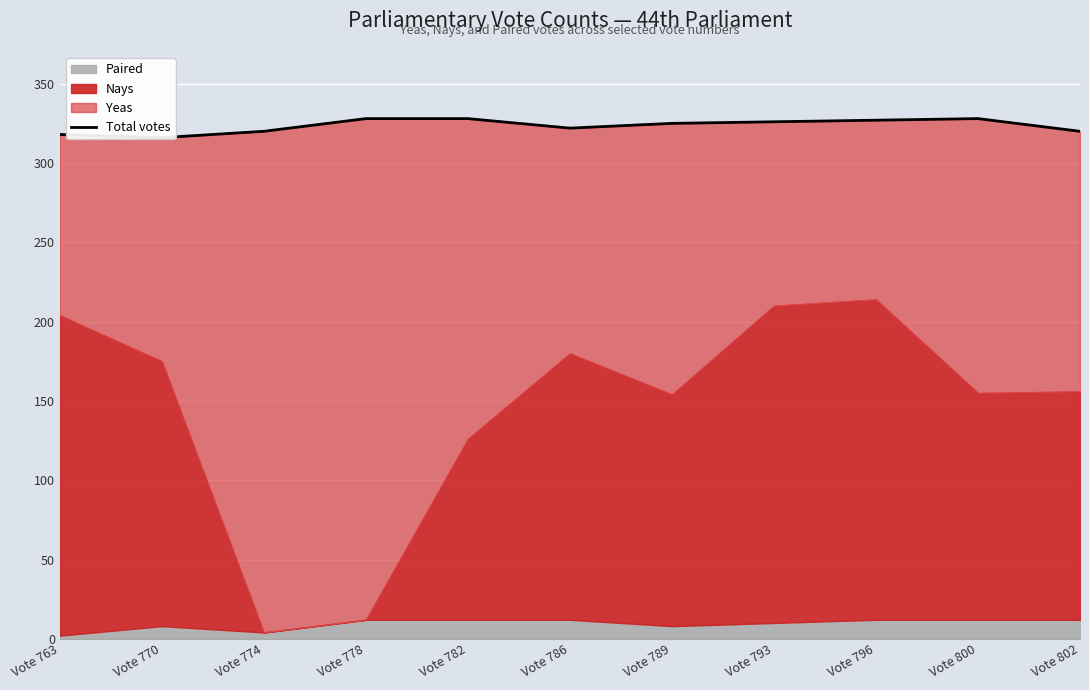

Reading left to right, extract all data points from this chart.

Vote 763=318	Vote 770=316	Vote 774=320	Vote 778=328	Vote 782=328	Vote 786=322	Vote 789=325	Vote 793=326	Vote 796=327	Vote 800=328	Vote 802=320